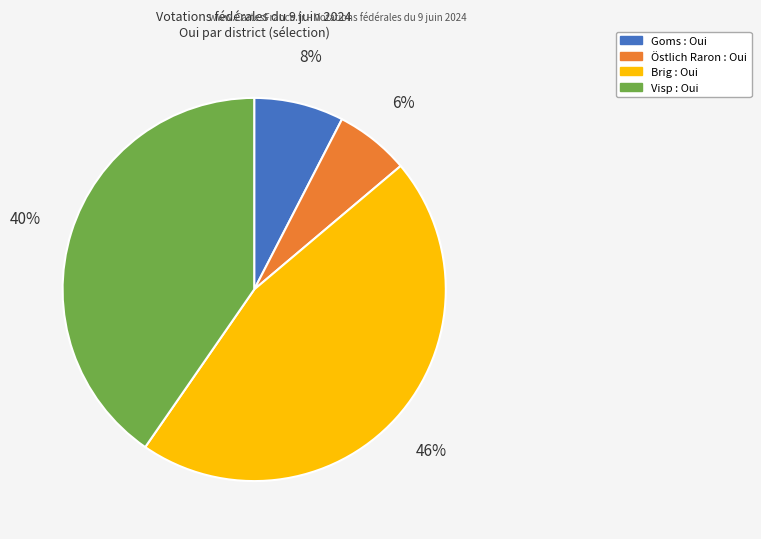

Between Goms and Visp, which is larger?

Visp